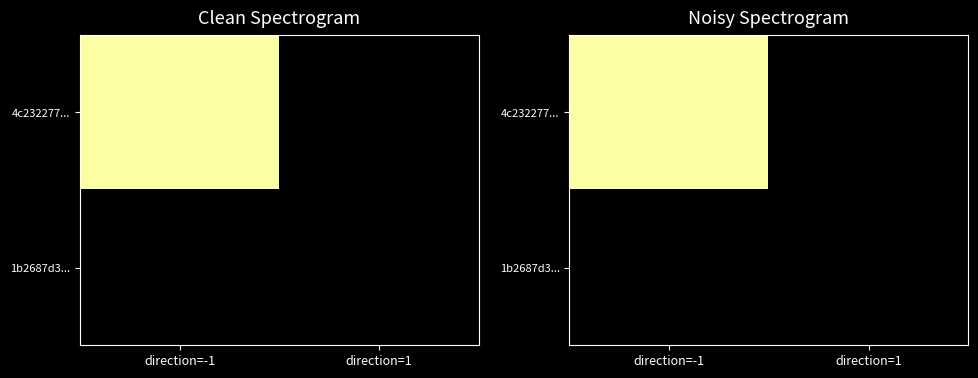

At which label does 1b2687d3... reach its minimum?

direction=-1